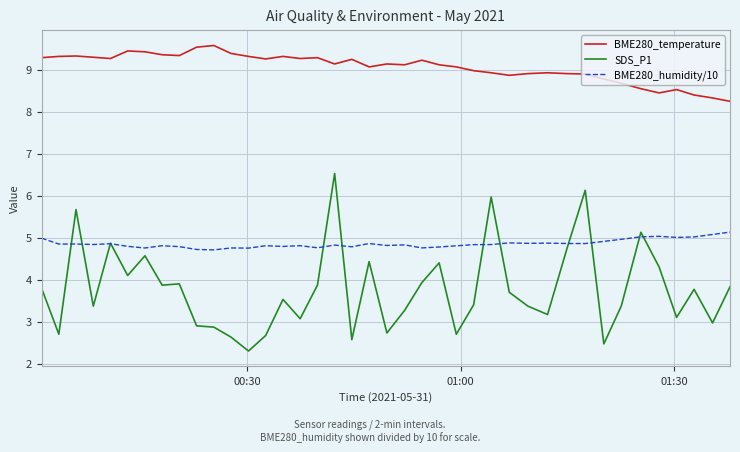

Which series has the largest total across all categories?

BME280_temperature